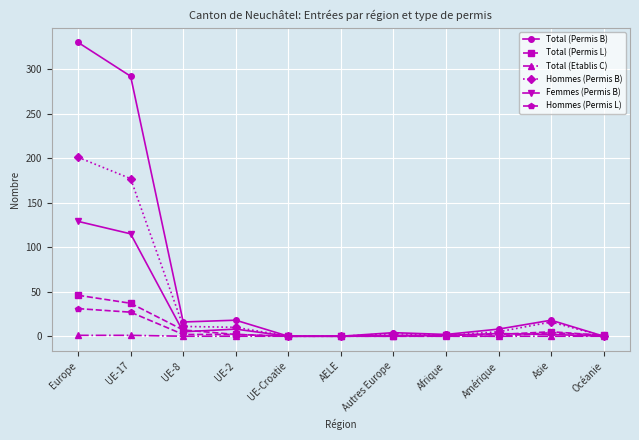

What are all the series names shown in the legend?

Total (Permis B), Total (Permis L), Total (Etablis C), Hommes (Permis B), Femmes (Permis B), Hommes (Permis L)